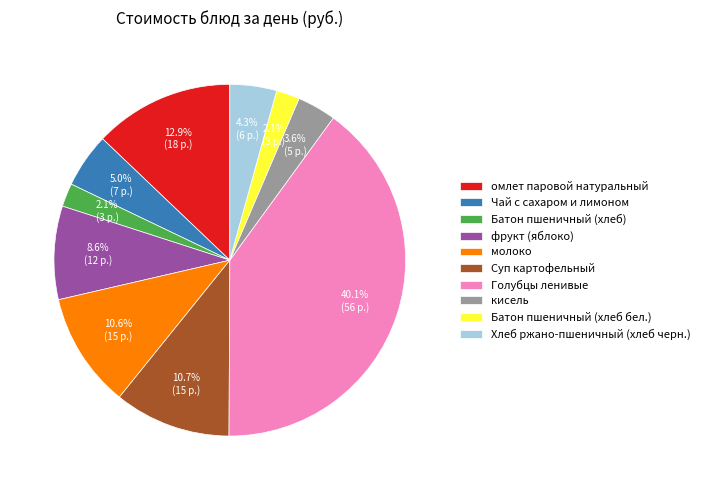

The Хлеб ржано-пшеничный (хлеб черн.) slice represents 4% of the pie. True or false?

True